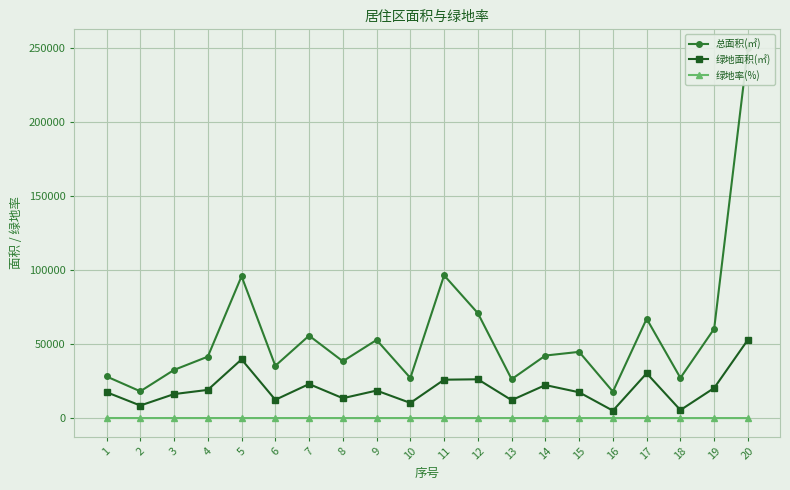

Which series has the largest range (max minus min)?

总面积(㎡)